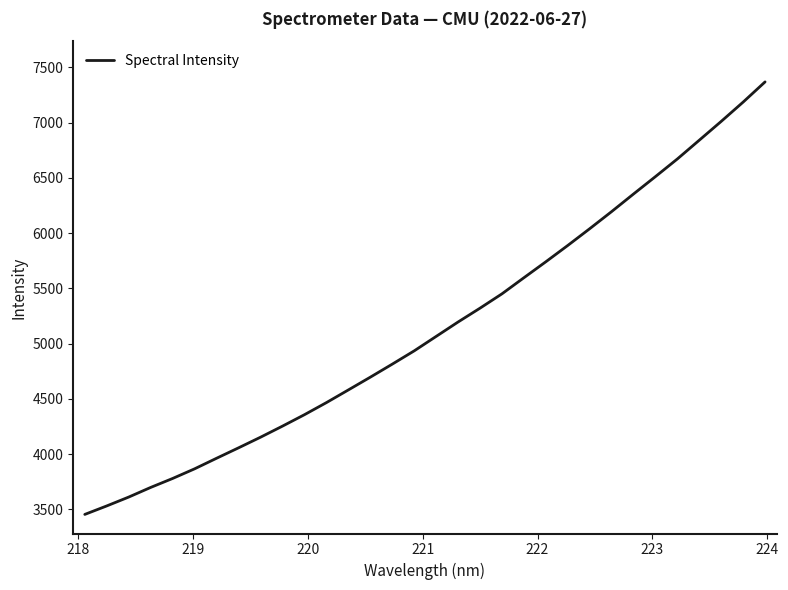

What is the maximum value shown in the chart?

7368.3